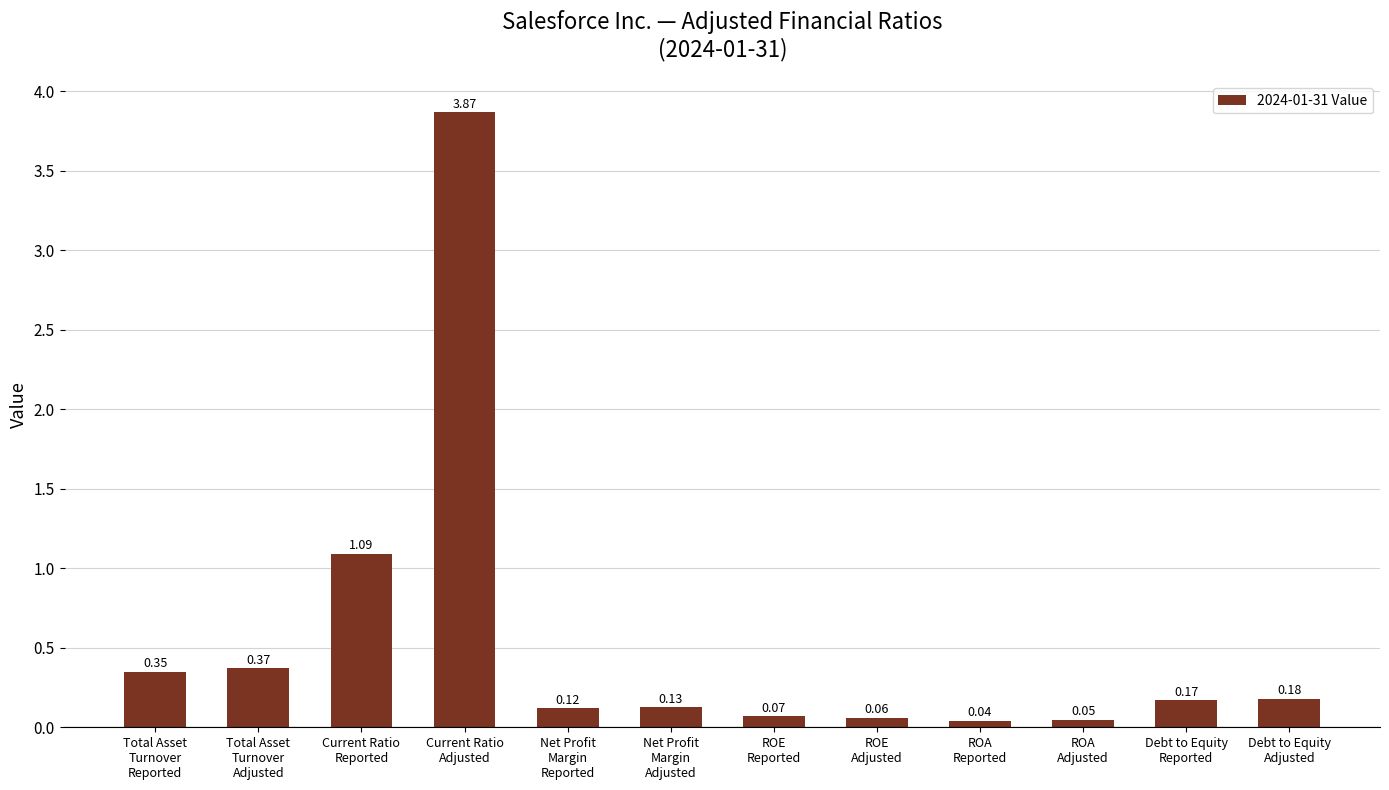

Rank the categories by value from highest to lowest.

Current Ratio
Adjusted, Current Ratio
Reported, Total Asset
Turnover
Adjusted, Total Asset
Turnover
Reported, Debt to Equity
Adjusted, Debt to Equity
Reported, Net Profit
Margin
Adjusted, Net Profit
Margin
Reported, ROE
Reported, ROE
Adjusted, ROA
Adjusted, ROA
Reported